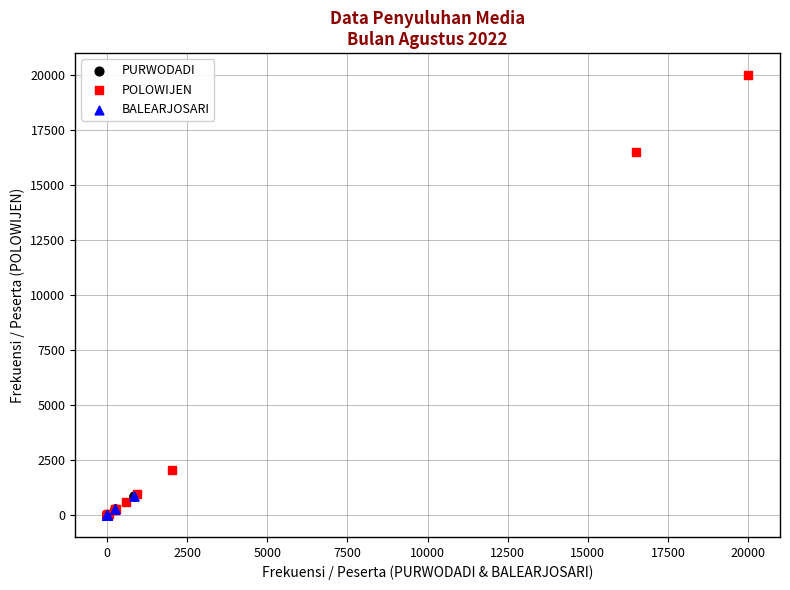

Which series contains the highest Y value?

POLOWIJEN